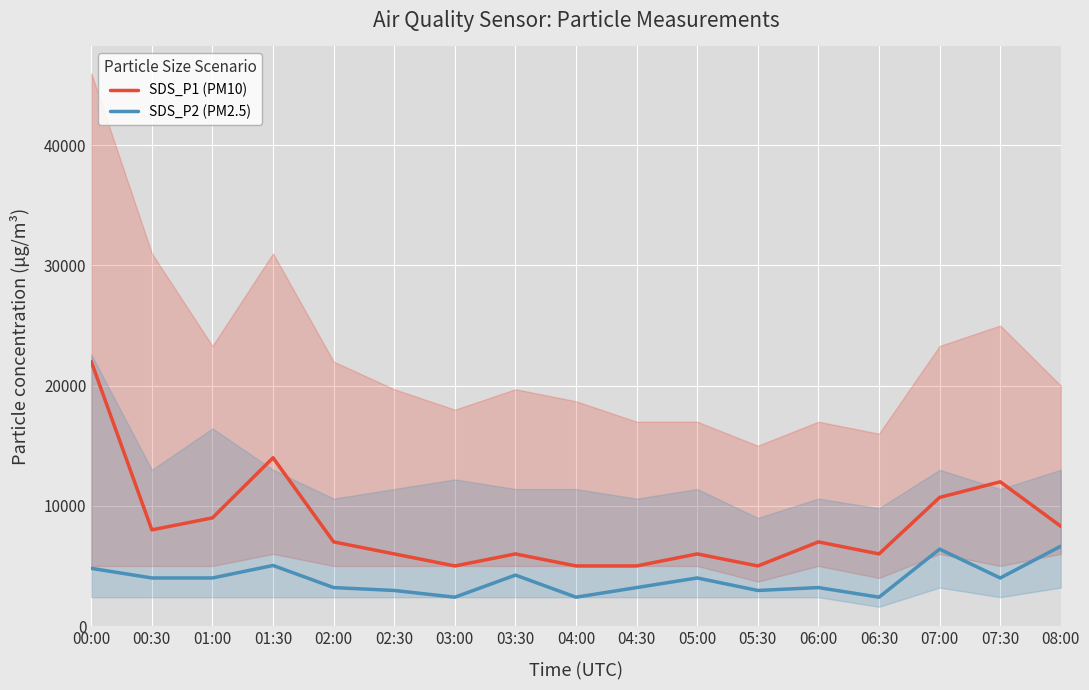

Where is SDS_P2 (PM2.5) nearest to the value 4520?

00:00